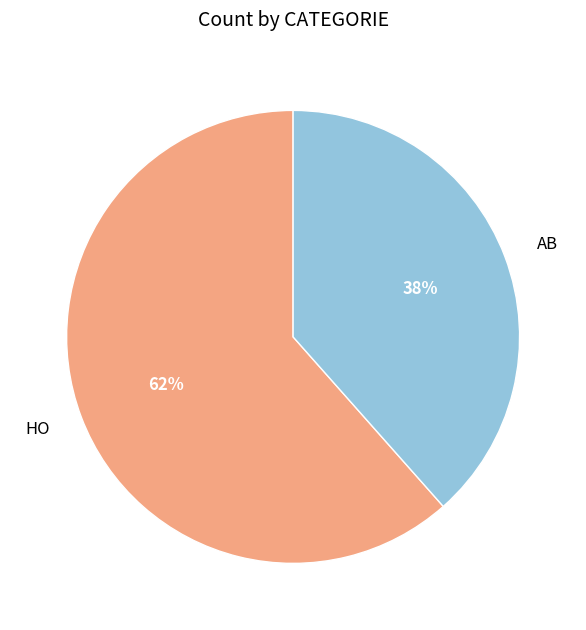

To the nearest percent, what percentage of the pie is HO?

62%